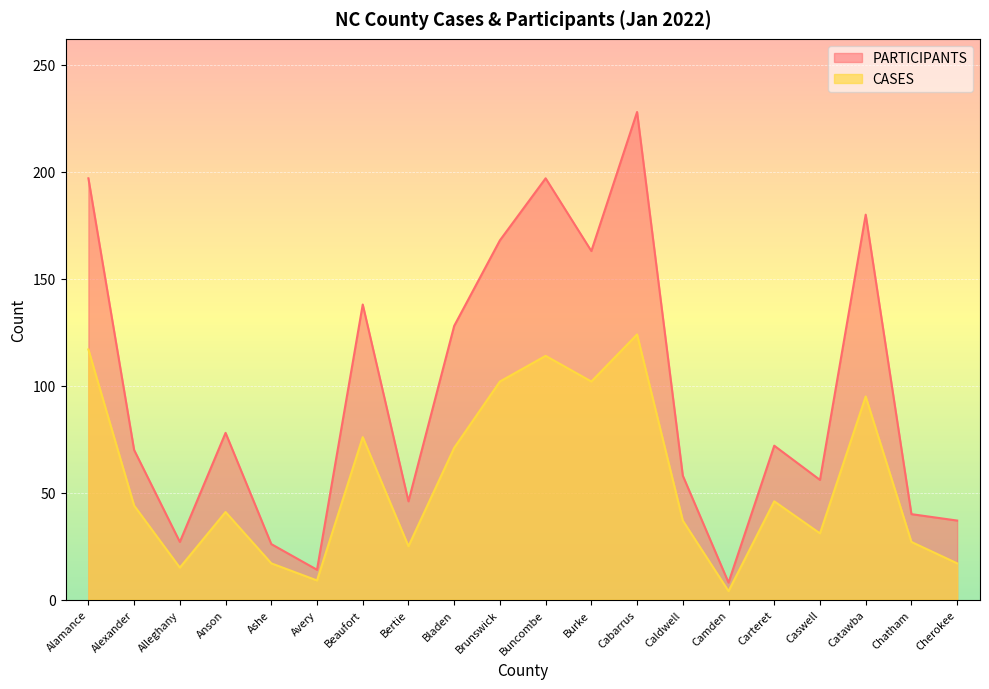

What is the difference between the highest and lowest values at Alamance?

80